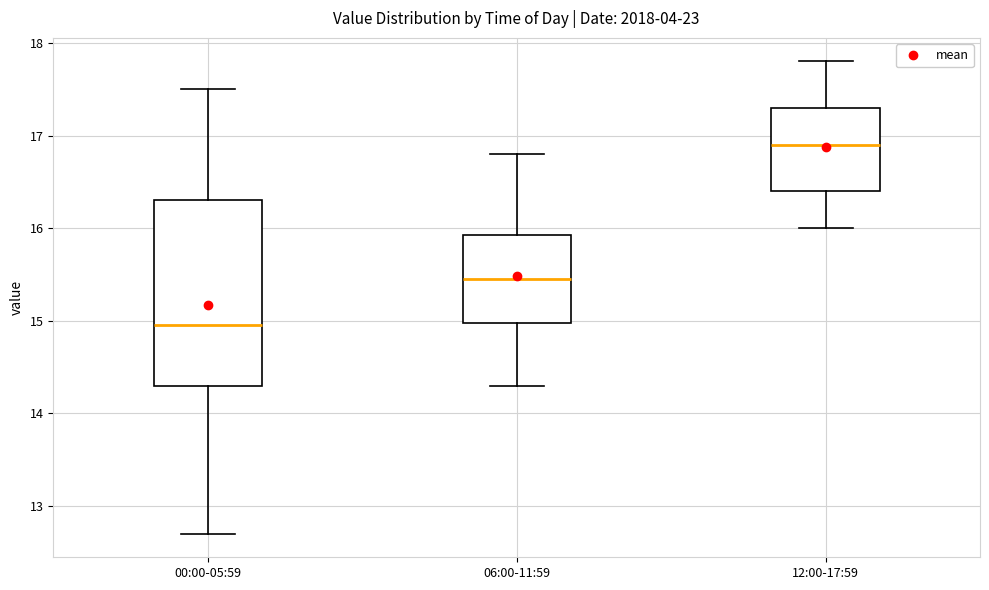

Reading left to right, read every box against the y-axis: the position of its median line, the range the box covers, and the ends of its whiskers. The values are not printed on the chart, so give them approximately, as read against the axis.

00:00-05:59: median 15.0, box 14.3 to 16.3, whiskers 12.7 to 17.5
06:00-11:59: median 15.5, box 15.0 to 15.9, whiskers 14.3 to 16.8
12:00-17:59: median 16.9, box 16.4 to 17.3, whiskers 16.0 to 17.8